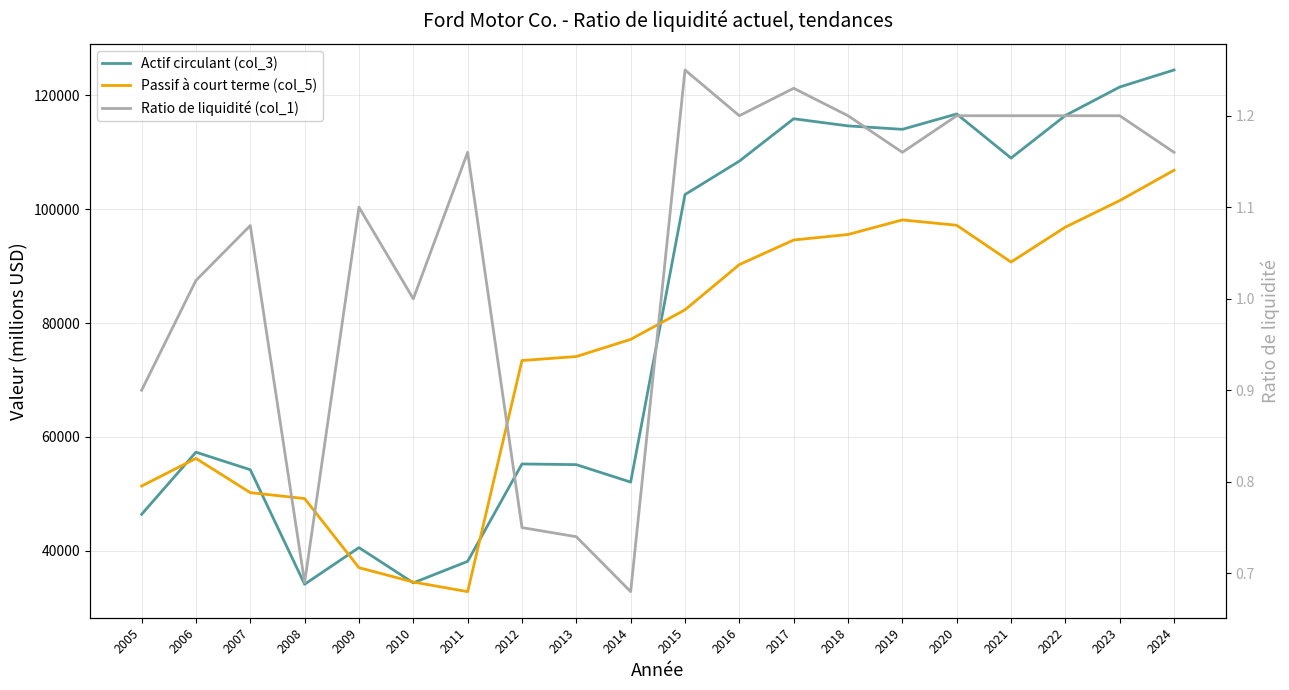

Reading left to right, extract all data points from this chart.

Actif circulant (col_3): 46409.0	57325.0	54243.0	34124.0	40560.0	34368.0	38147.0	55257.0	55138.0	52071.0	102587.0	108461.0	115902.0	114649.0	114047.0	116744.0	108996.0	116476.0	121481.0	124474.0
Passif à court terme (col_5): 51374.0	56235.0	50218.0	49178.0	37037.0	34516.0	32825.0	73428.0	74131.0	77141.0	82336.0	90281.0	94600.0	95569.0	98132.0	97192.0	90727.0	96866.0	101531.0	106859.0
Ratio de liquidité (col_1): 0.9	1.0	1.1	0.7	1.1	1.0	1.2	0.8	0.7	0.7	1.2	1.2	1.2	1.2	1.2	1.2	1.2	1.2	1.2	1.2